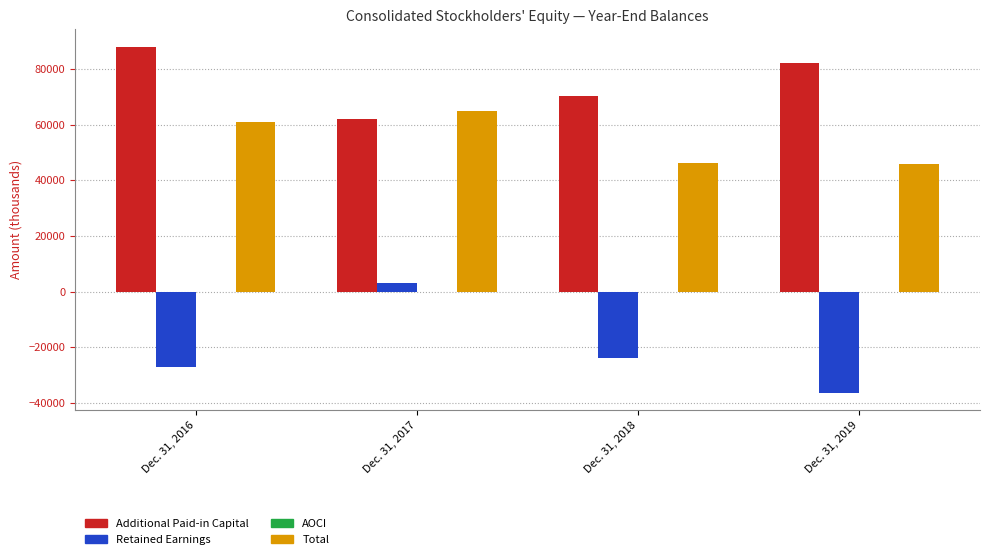

How many distinct data groups are displayed?

4